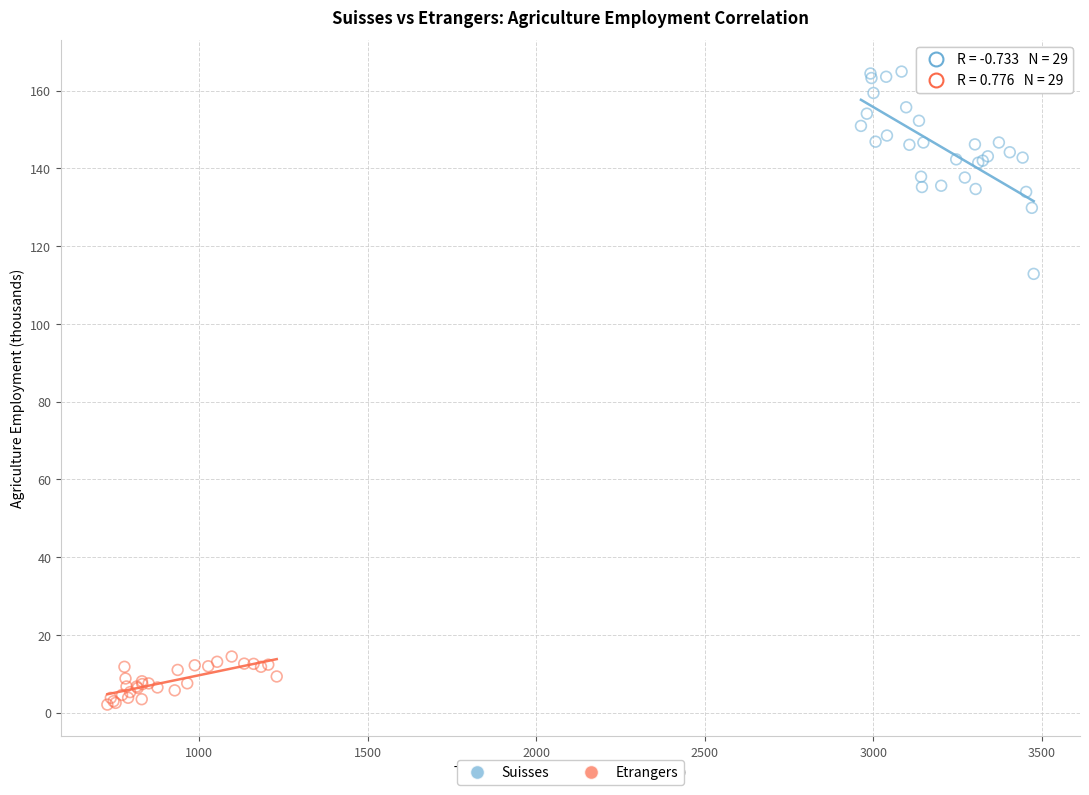

What are all the series names shown in the legend?

Suisses, Etrangers